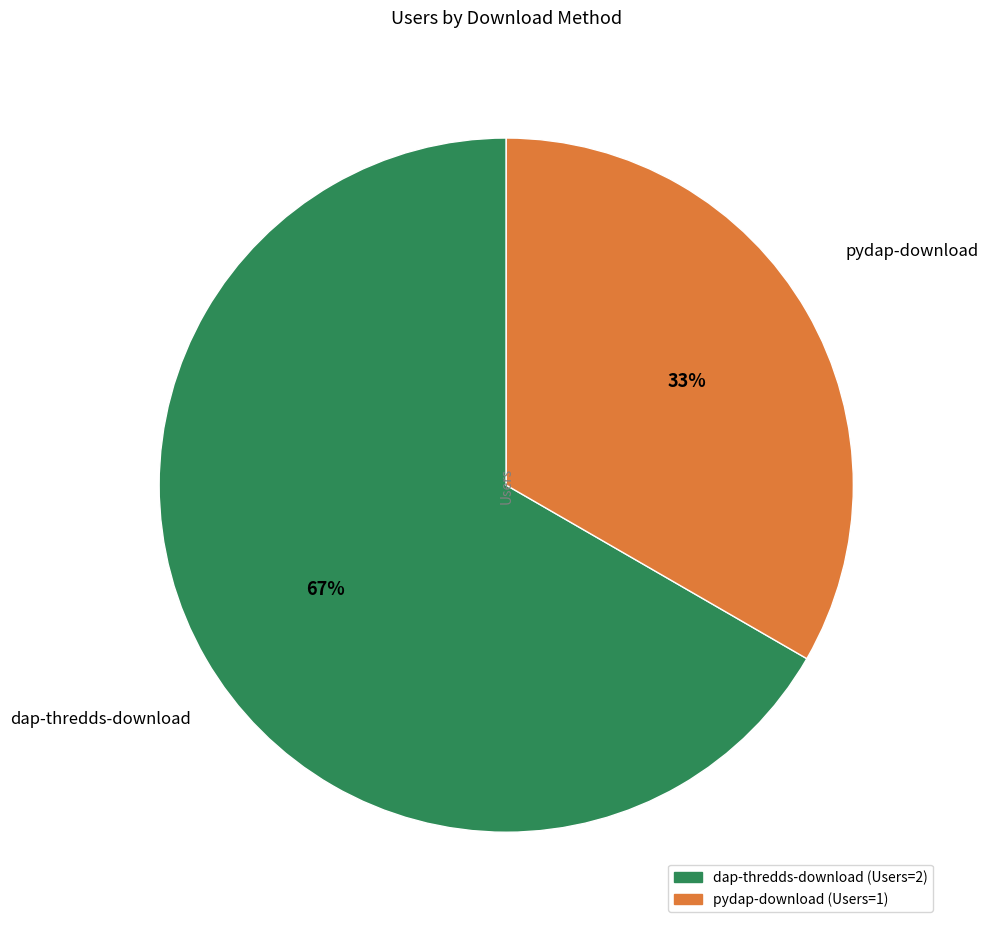

Which slice is the smallest?

pydap-download